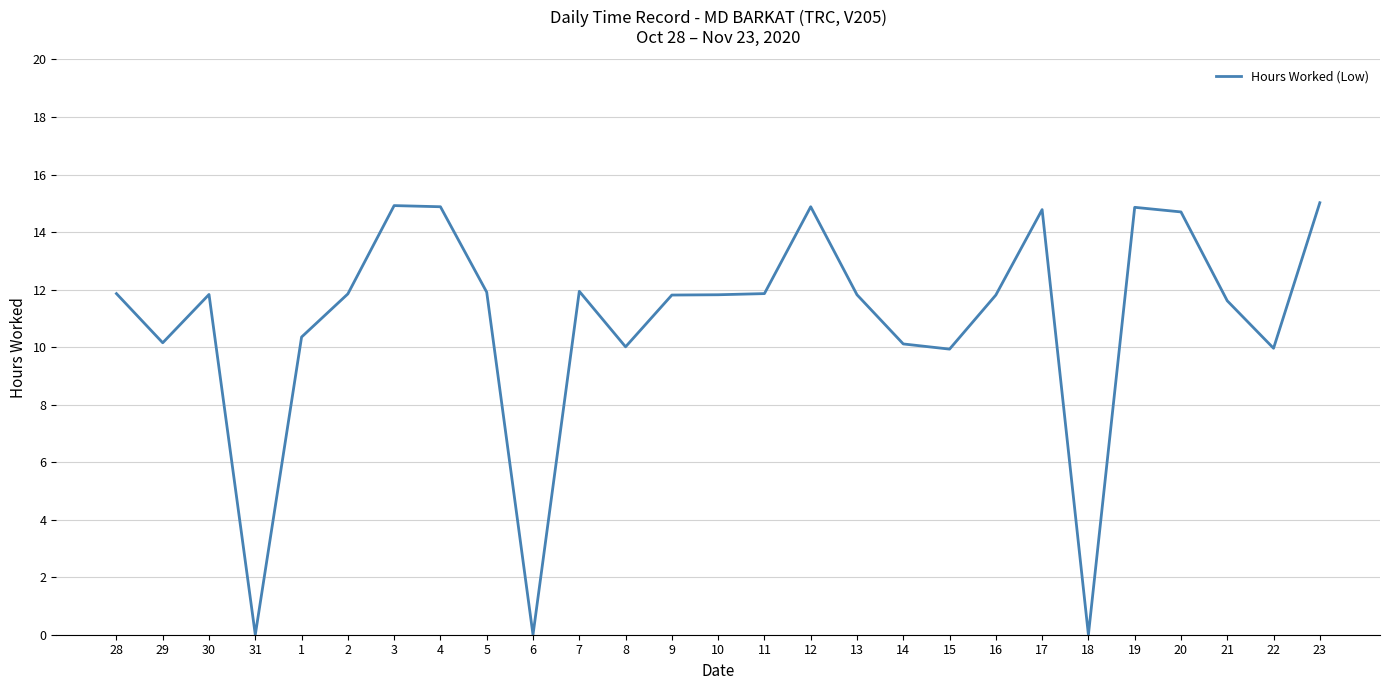

Between 8 and 11, which is larger?

11